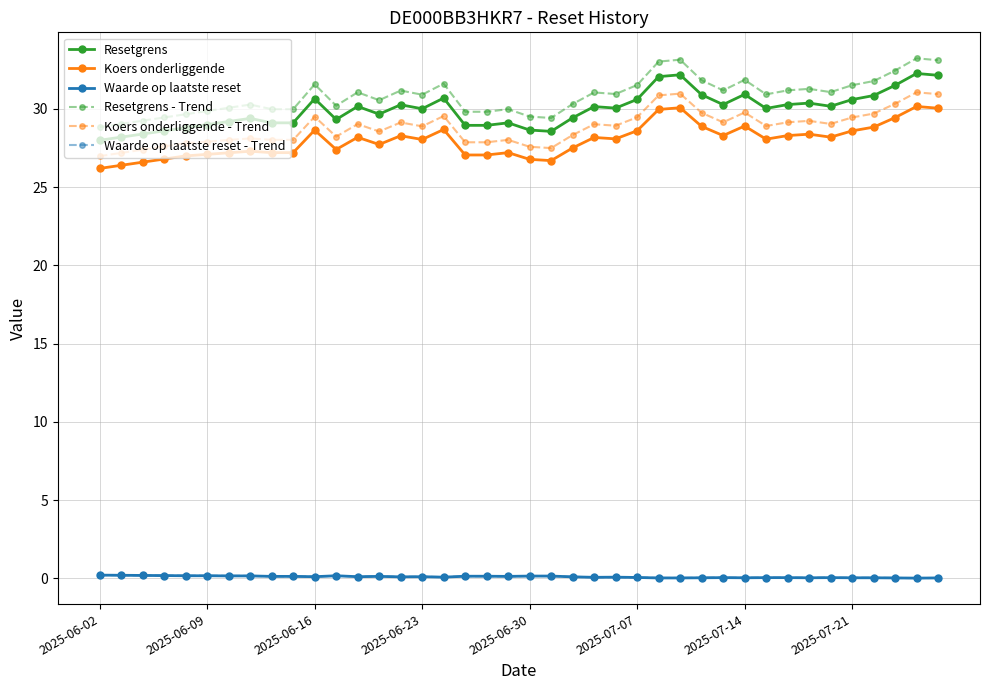

Which series has the widest spread of values?

Resetgrens - Trend